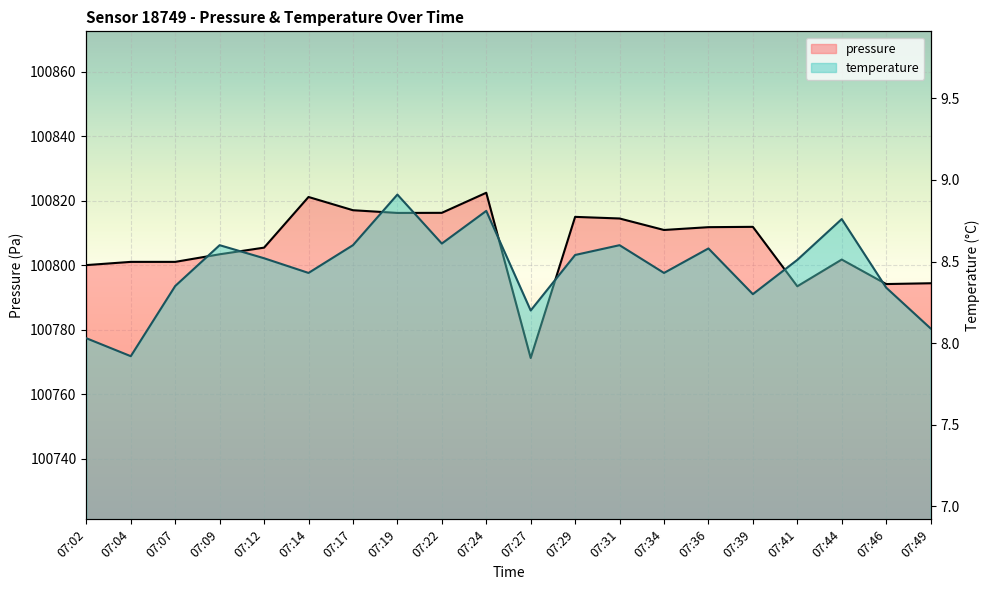

What is the minimum value shown in the chart?

7.9